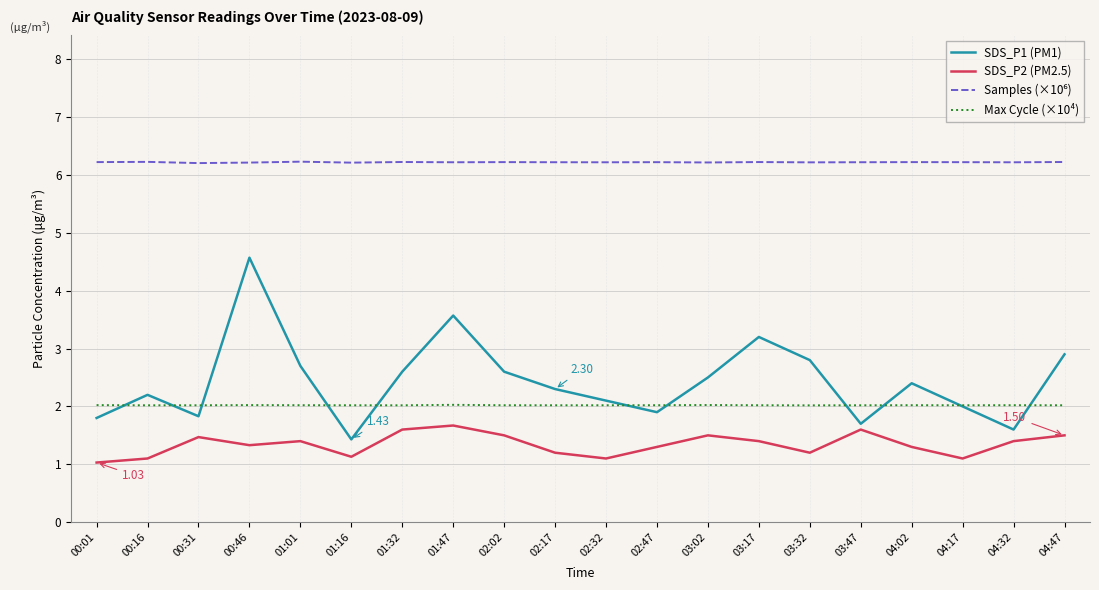

What value does the SDS_P1 (PM1) series have at 03:17?

3.2